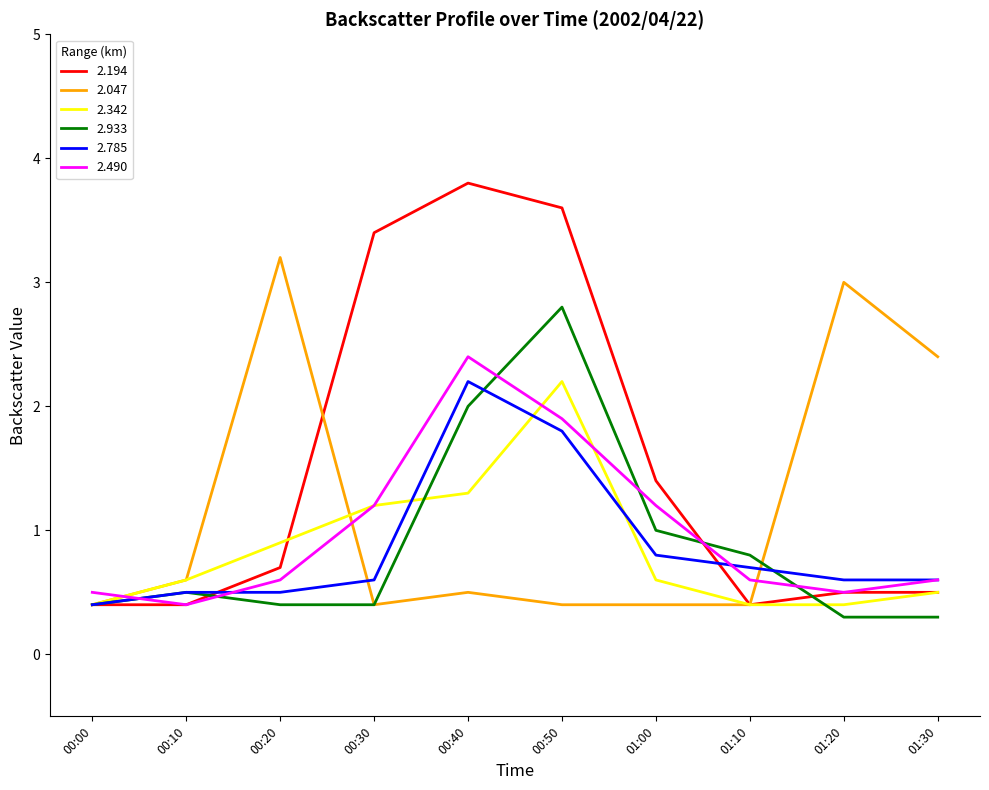

What position from the left is 01:00?

7